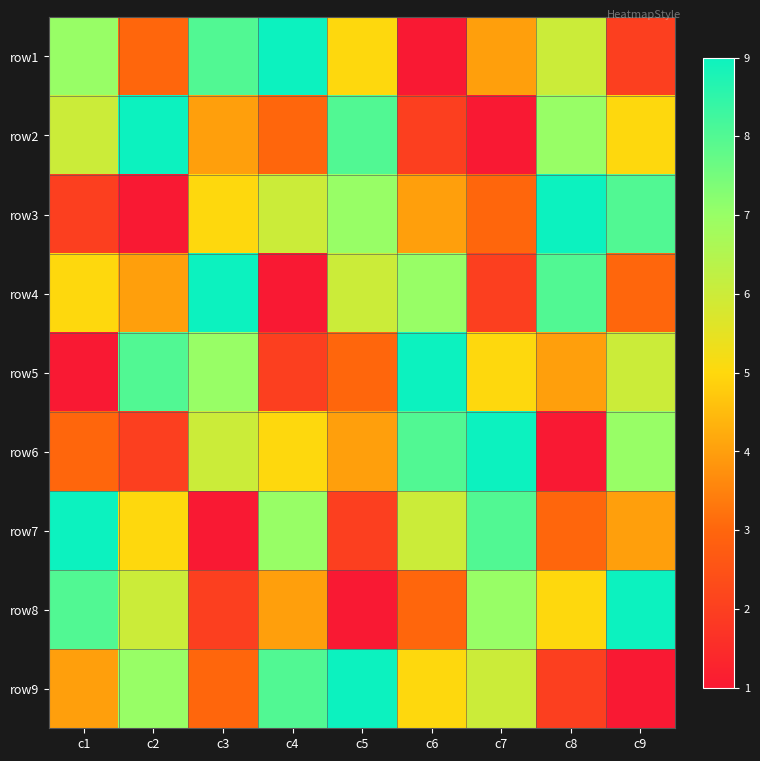

What is the difference between the highest and lowest values at c1?

8